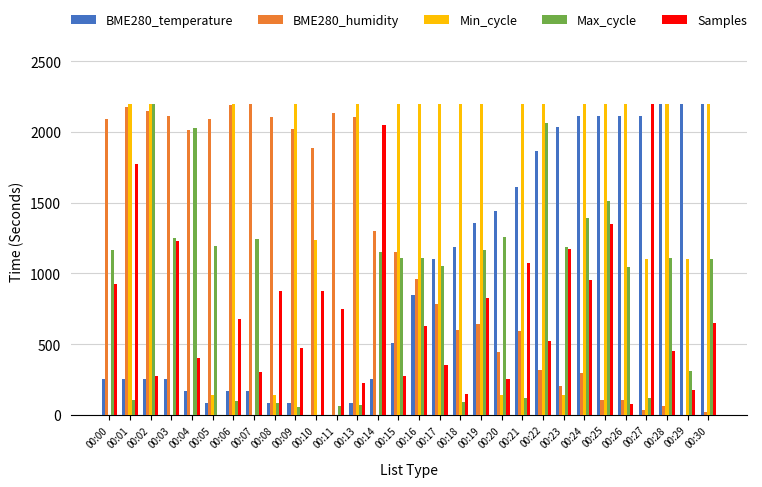

What is the sum of all BME280_humidity values?

34903.8